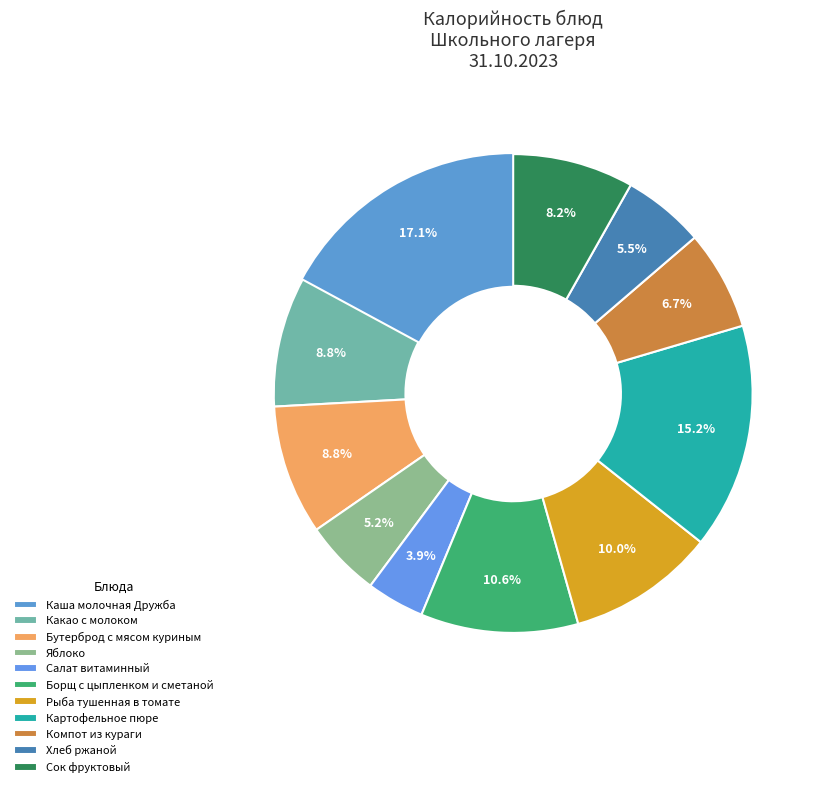

Count the number of slices in the pie.

11